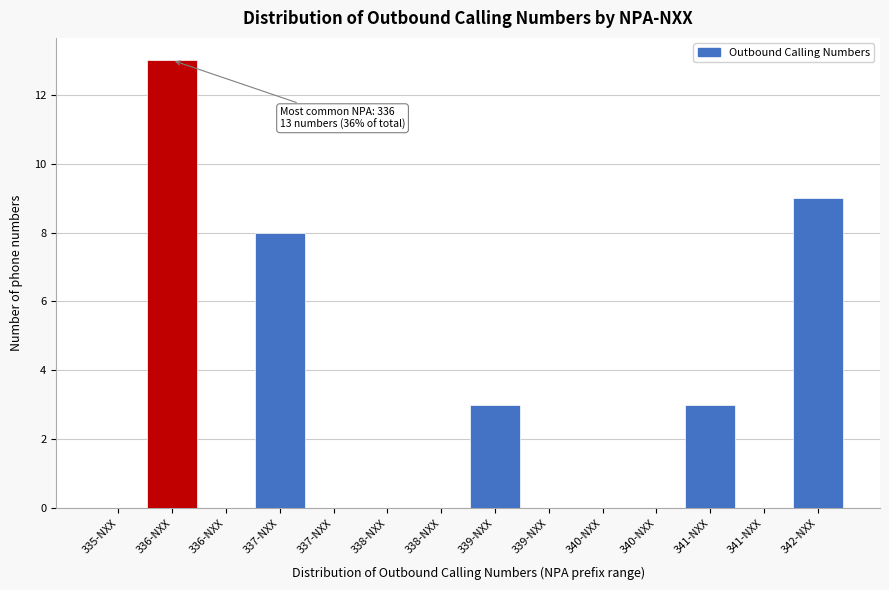

How many categories are shown in the chart?

14